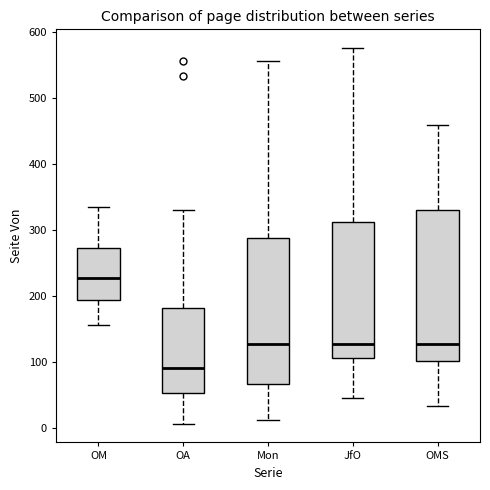

Which box's median line is the lowest?

OA